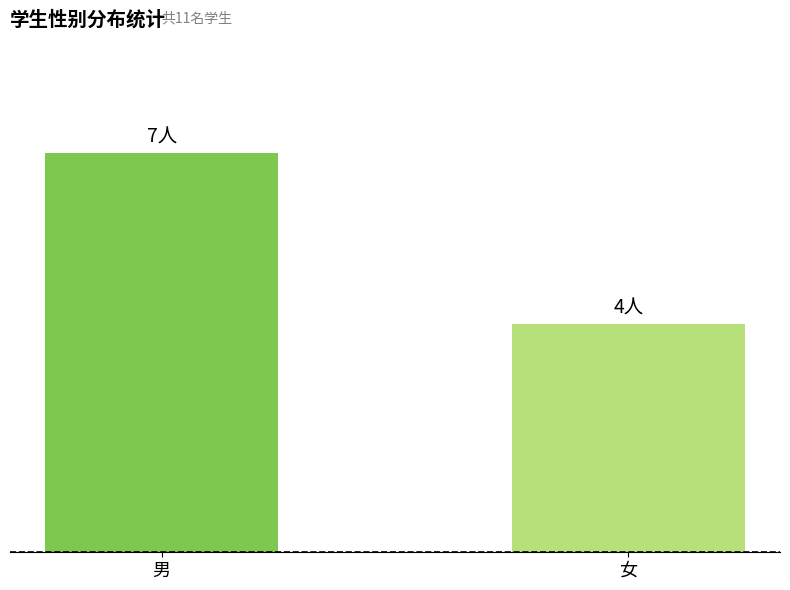

Does the chart contain any negative values?

No